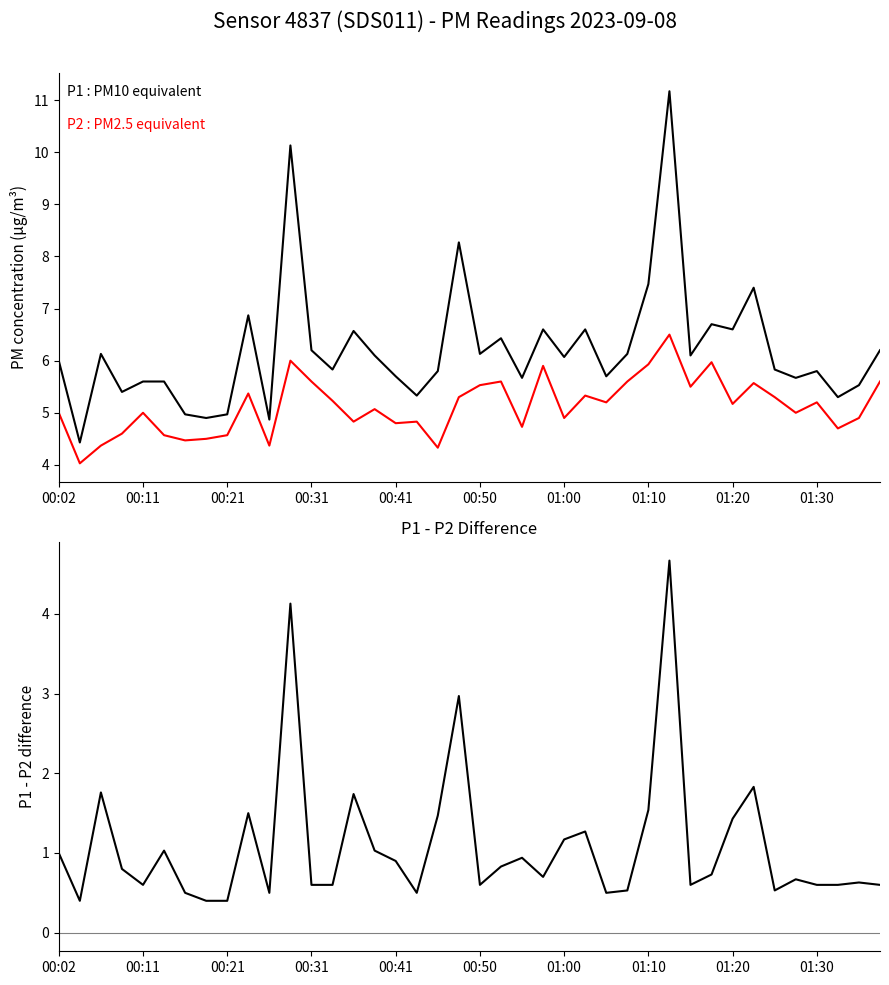

How many values in the P2 series exceed 5?

21